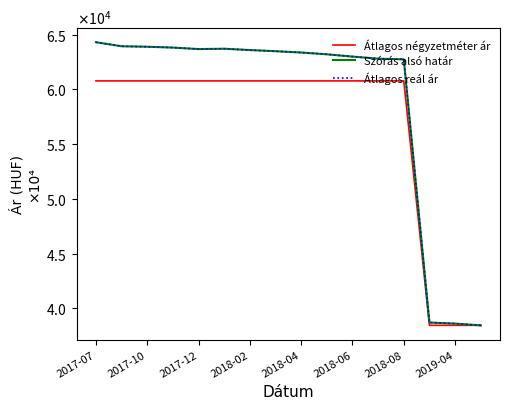

Which series has the largest range (max minus min)?

Szórás alsó határ